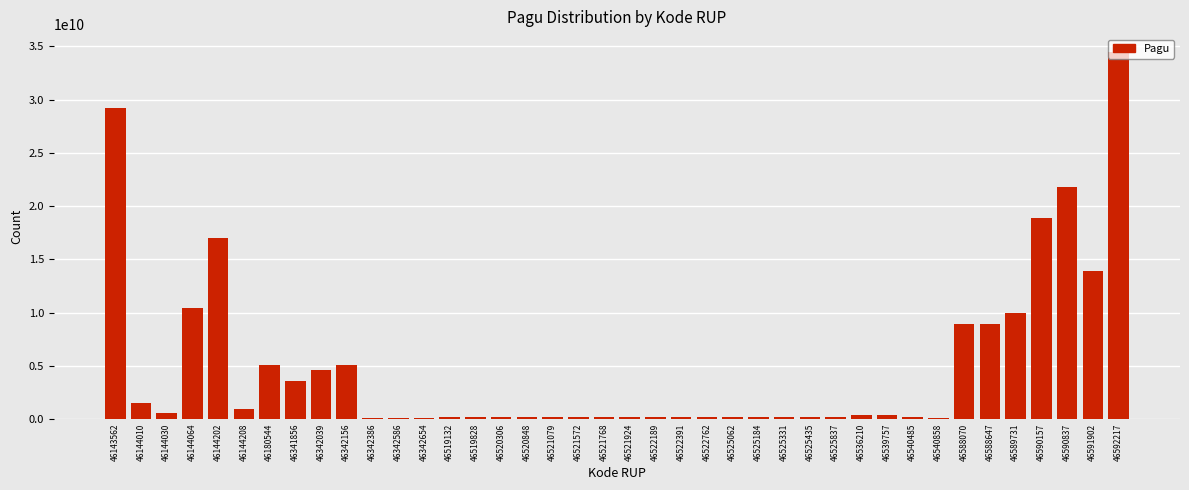

What is the greatest value displayed?

34435500000